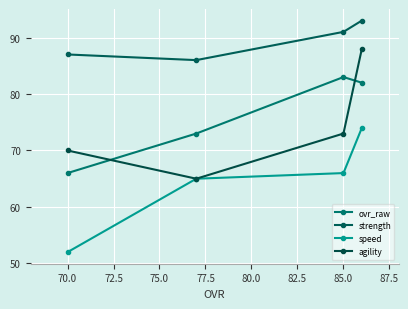

True or false: ovr_raw has more than 1 interior local peaks.

False